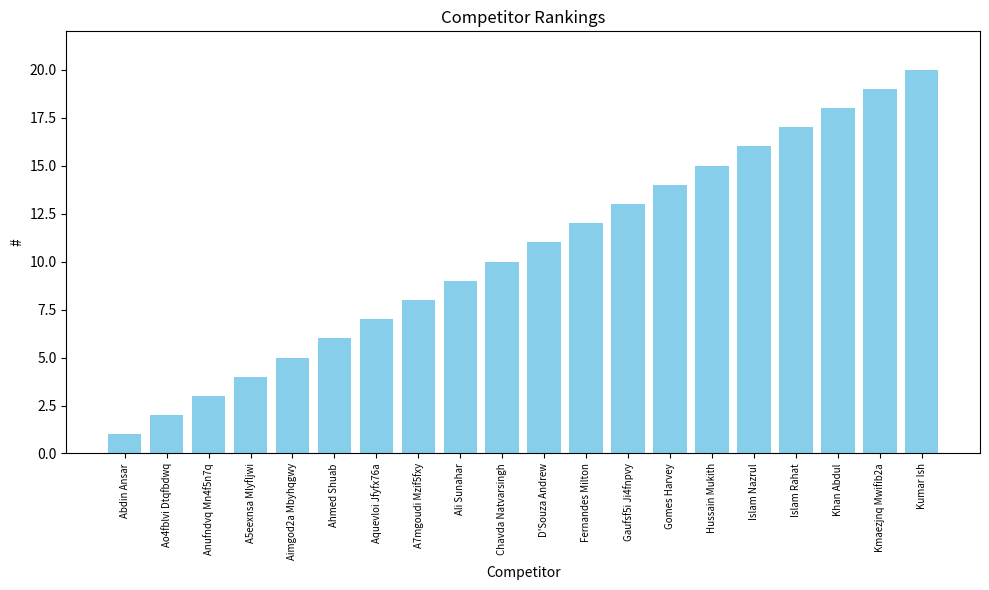

How many values are below 11?

10